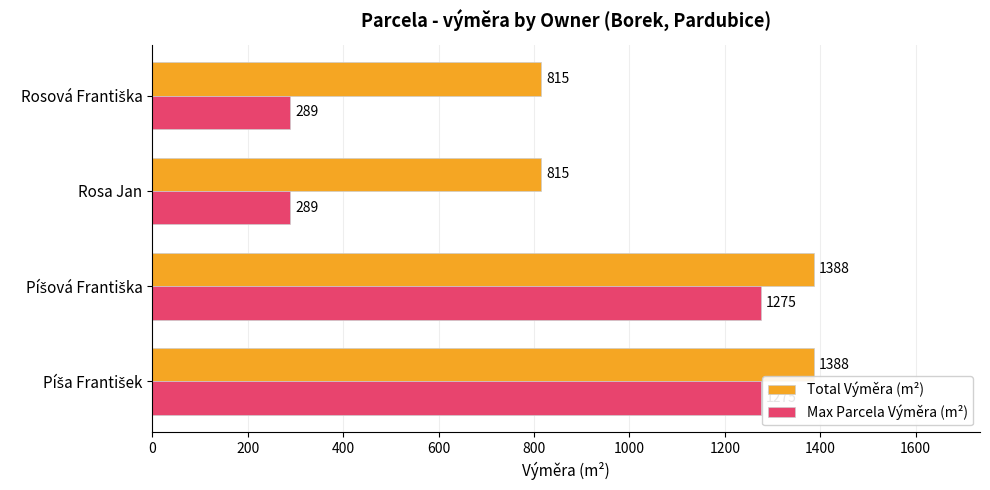

Which series has the largest total across all categories?

Total Výměra (m²)